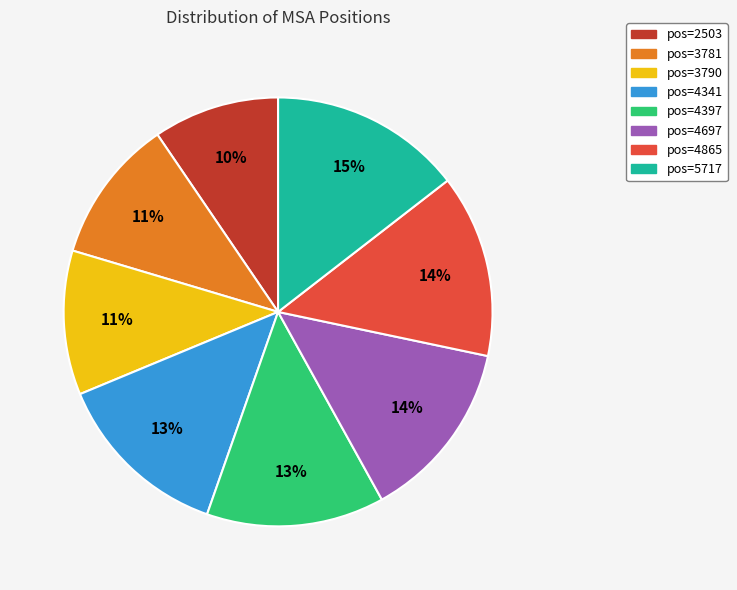

Is there a majority slice in this chart?

No